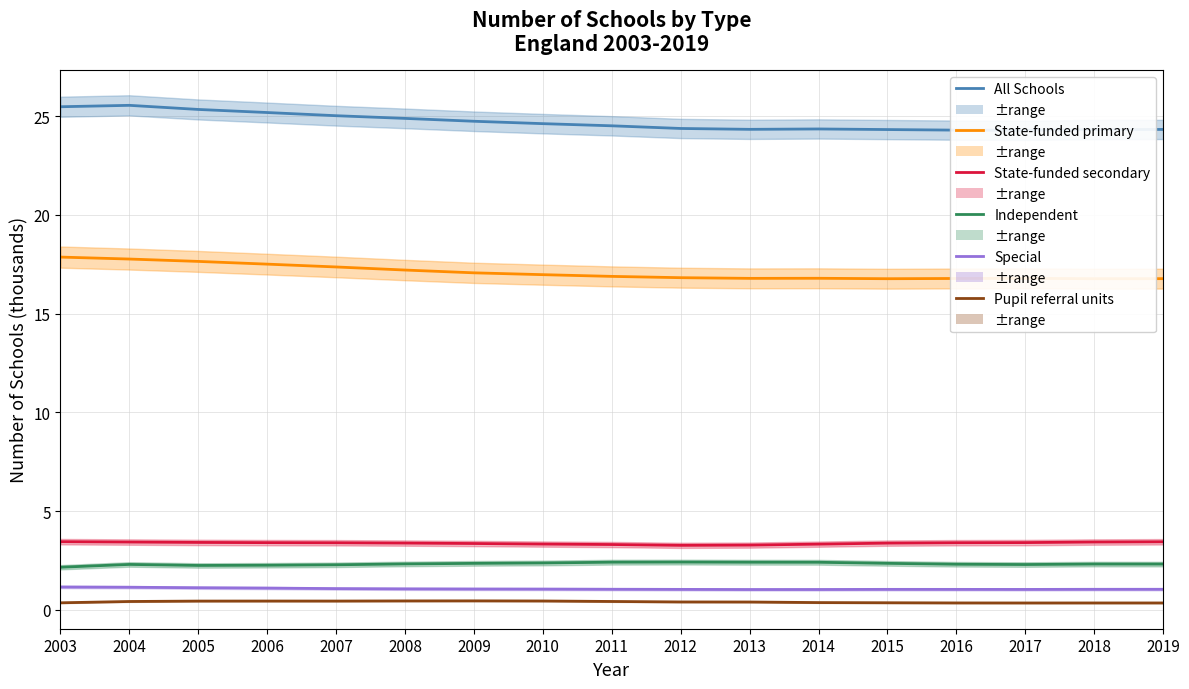

At which category is the sum across all series the highest?

2004